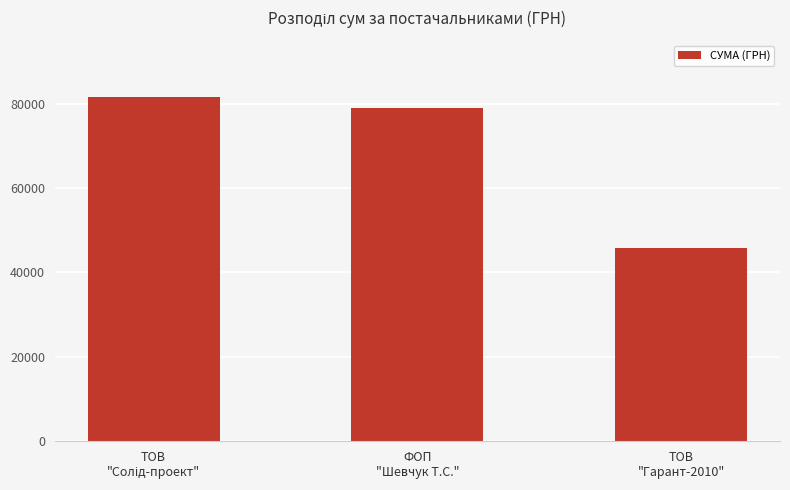

Does the chart contain any negative values?

No